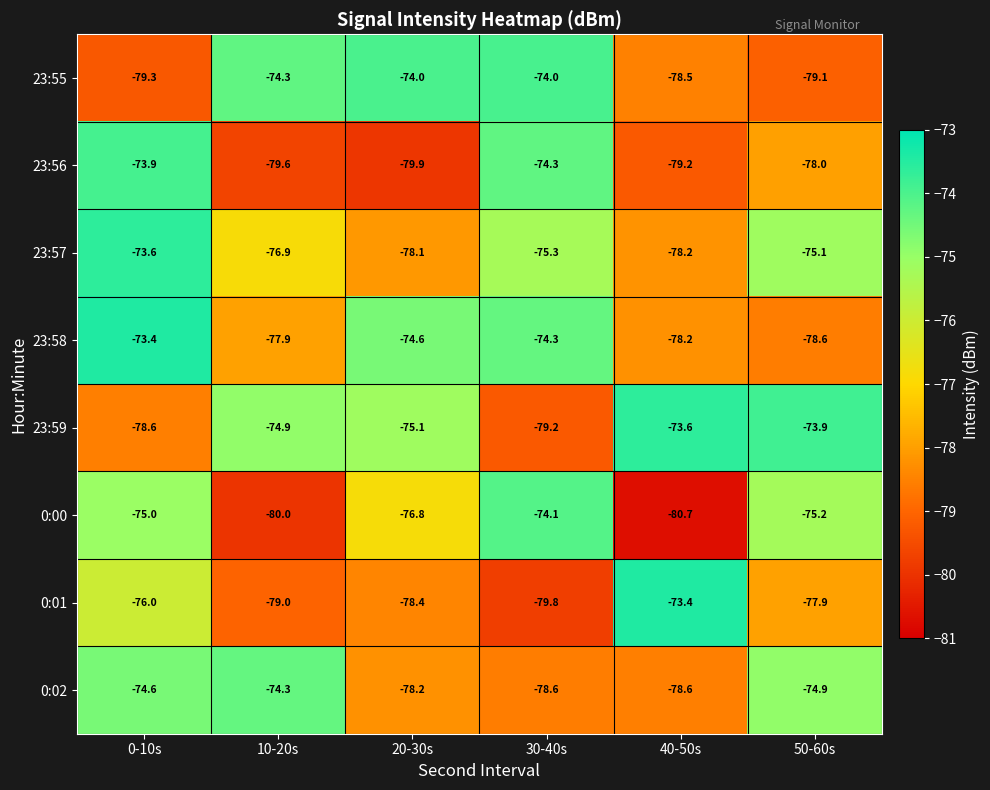

At which label does 23:58 first exceed -74?

0-10s